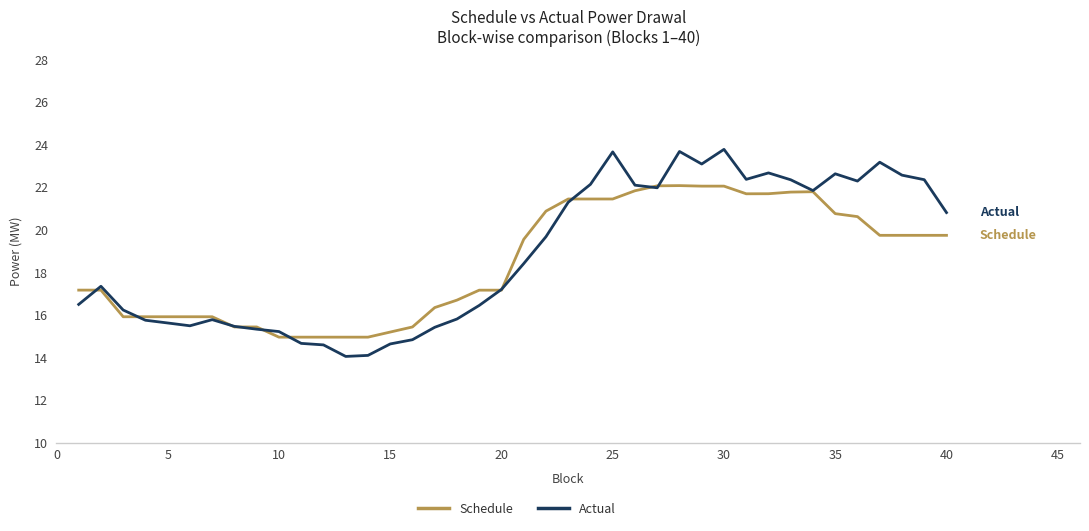

True or false: Actual has more than 2 points higher than both neighbors.

True